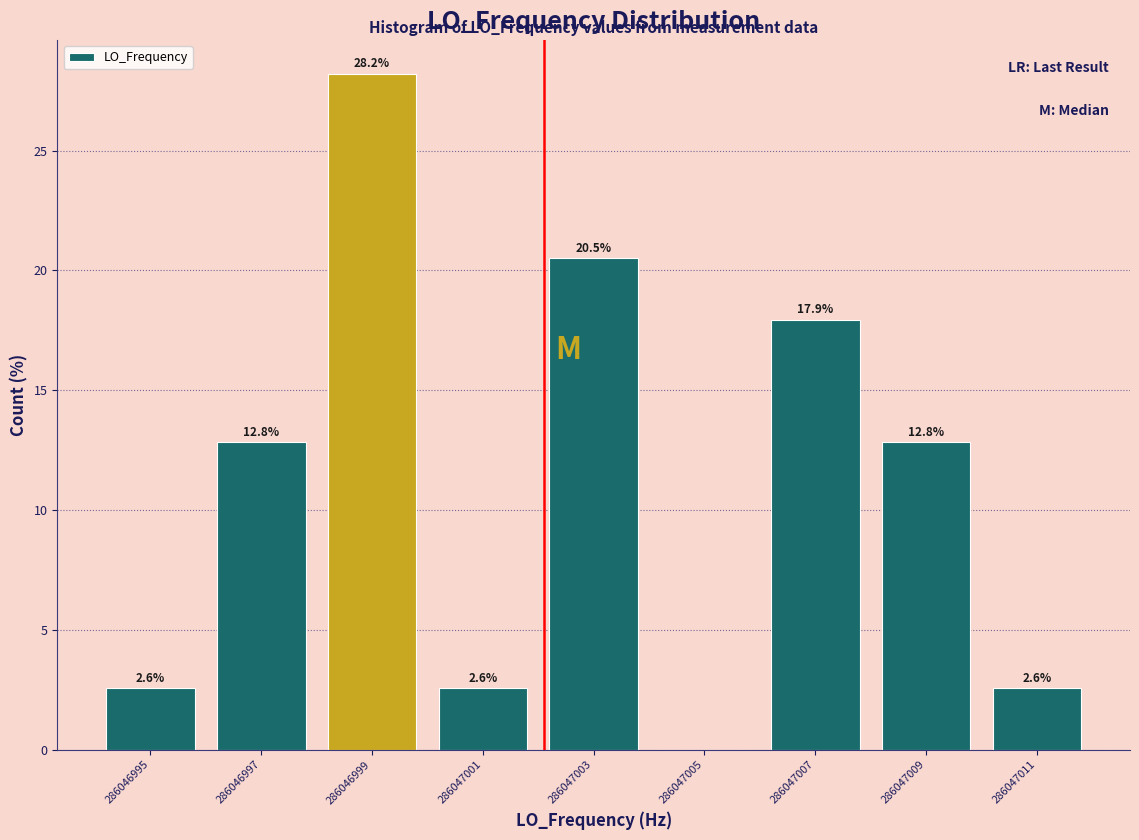

Over which range of the x-axis is the bar tallest?

286046998 to 286047000